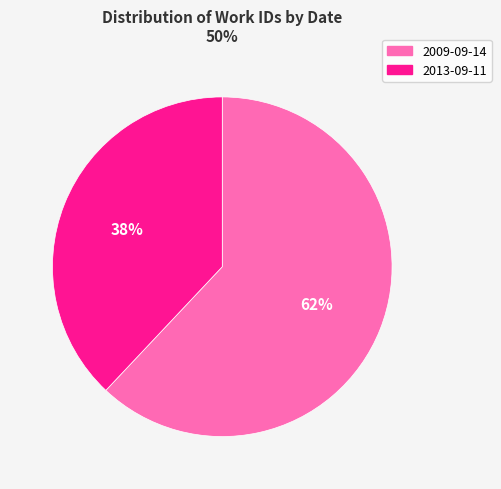

To the nearest percent, what is the difference between the 2009-09-14 and 2013-09-11 slice percentages?

24%